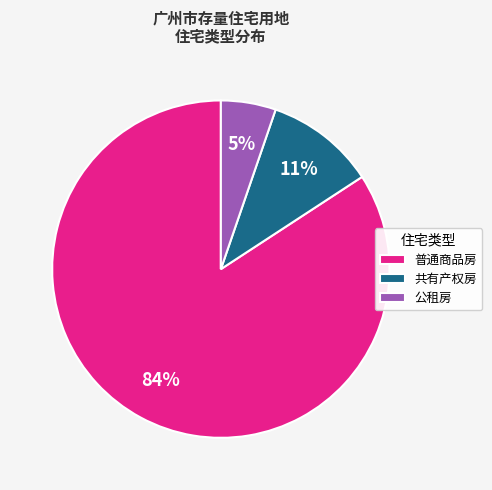

Rank the categories by value from highest to lowest.

普通商品房, 共有产权房, 公租房